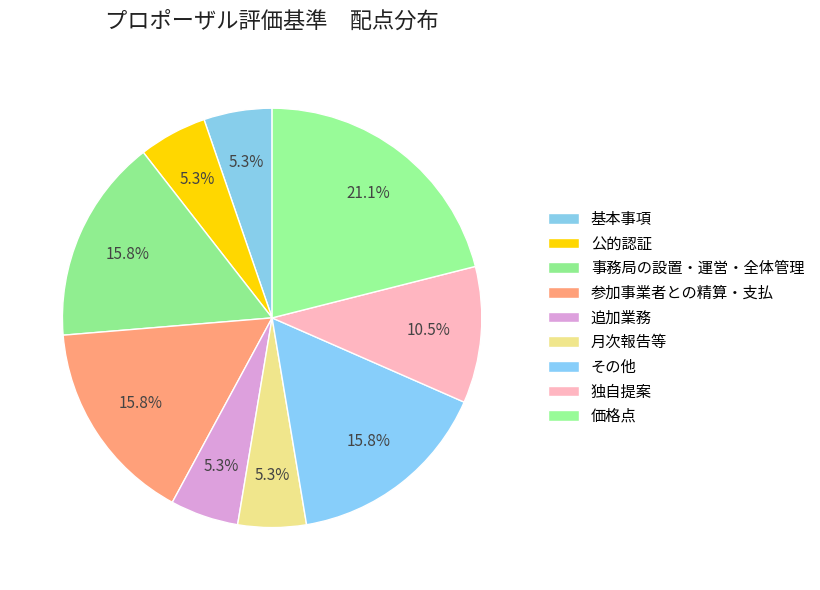

How many segments does this pie chart have?

9